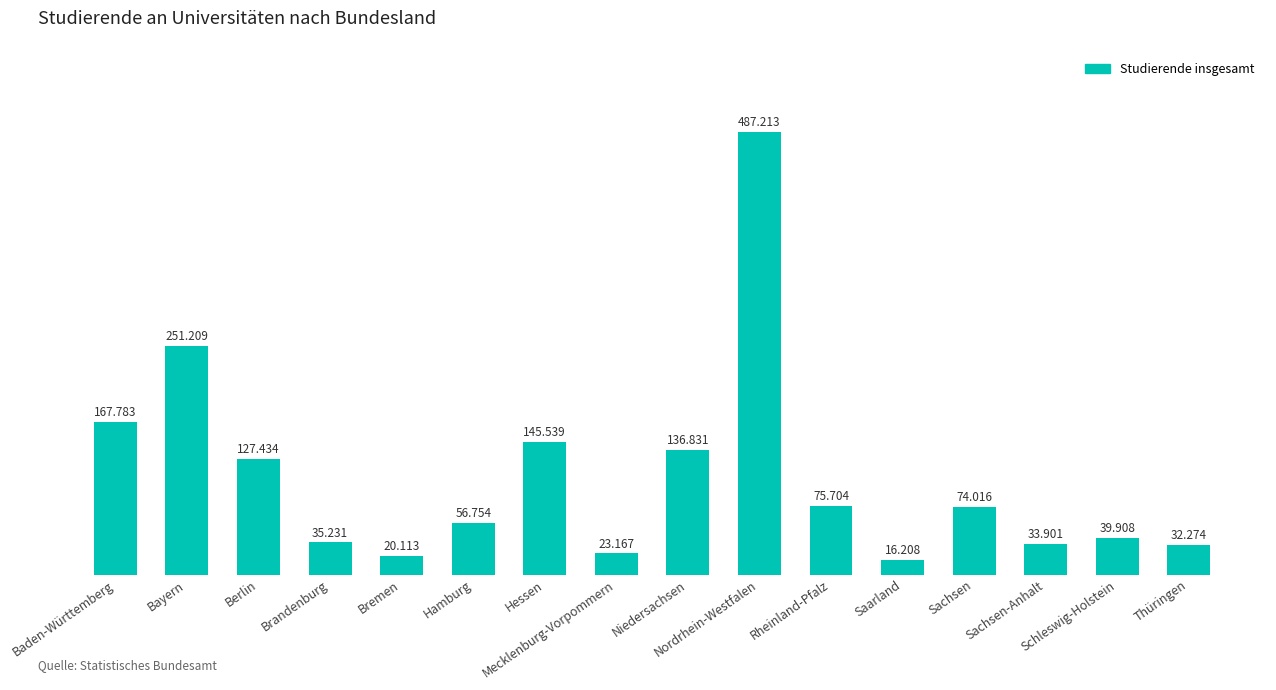

Does the chart contain stacked bars?

No